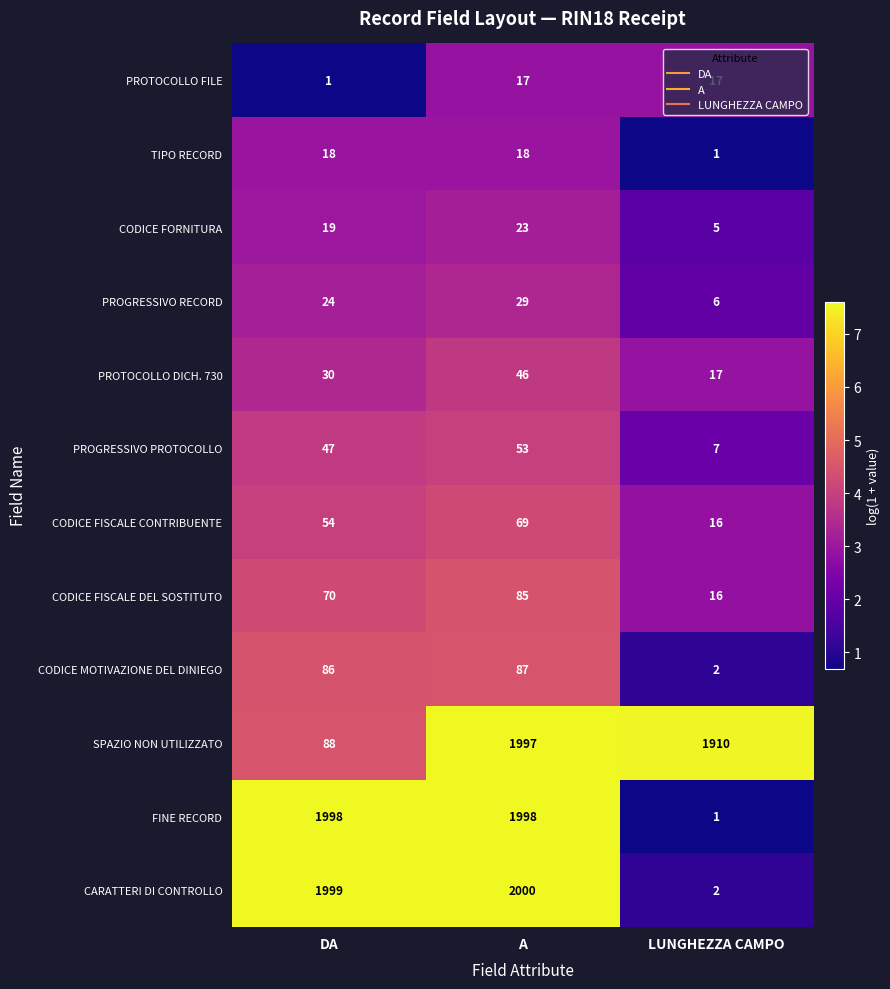

Which series has the largest range (max minus min)?

CARATTERI DI CONTROLLO